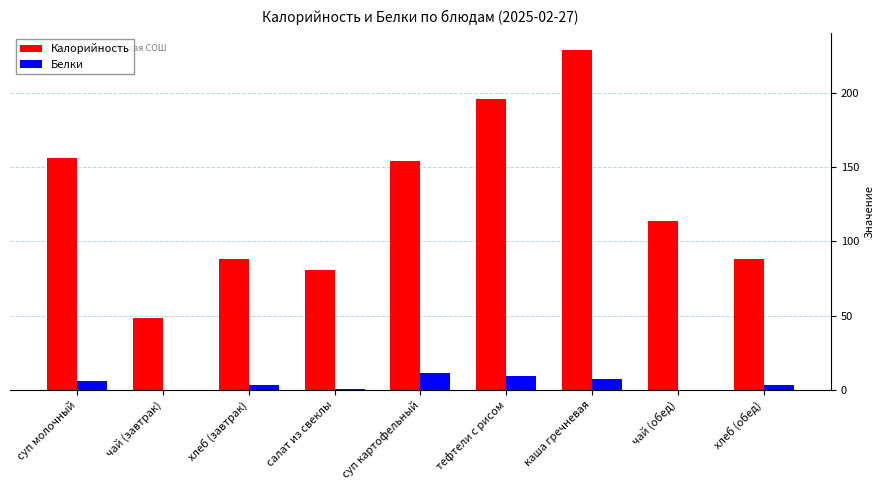

What is the sum of all Калорийность values?

1155.0